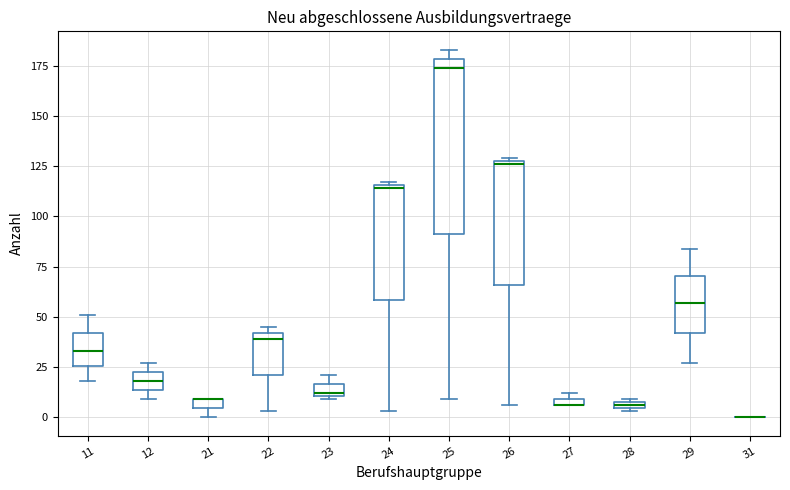

Where is the upper edge of the box at x = 23 on the y-axis? The values are not printed on the chart, so give them approximately, as read against the axis.

15